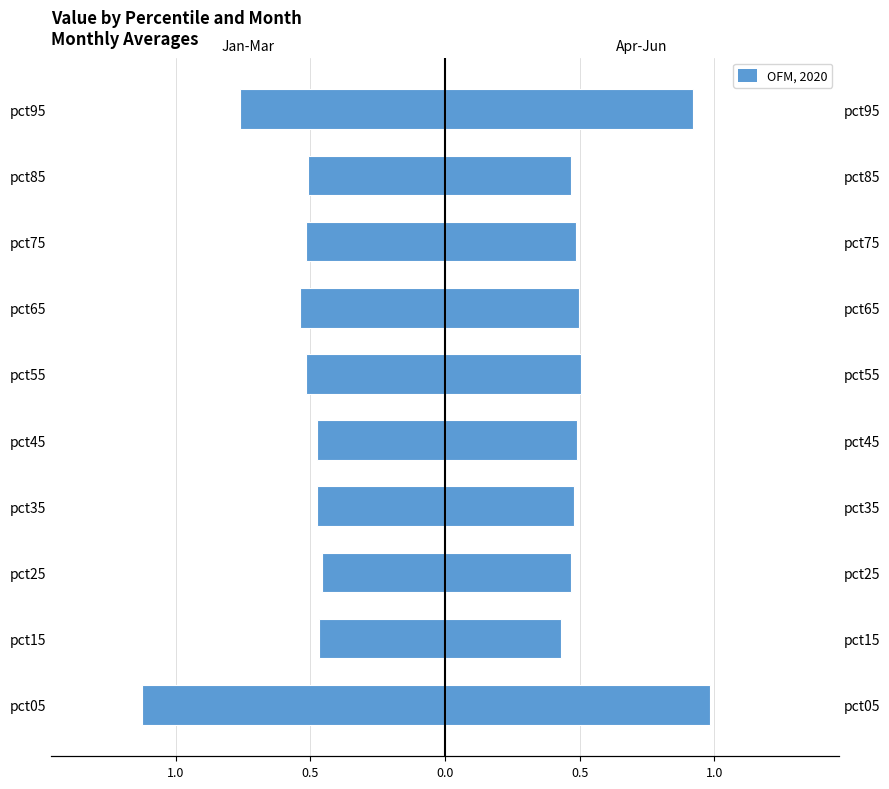

What is the maximum value for Jan-Mar (mean)?

-0.5